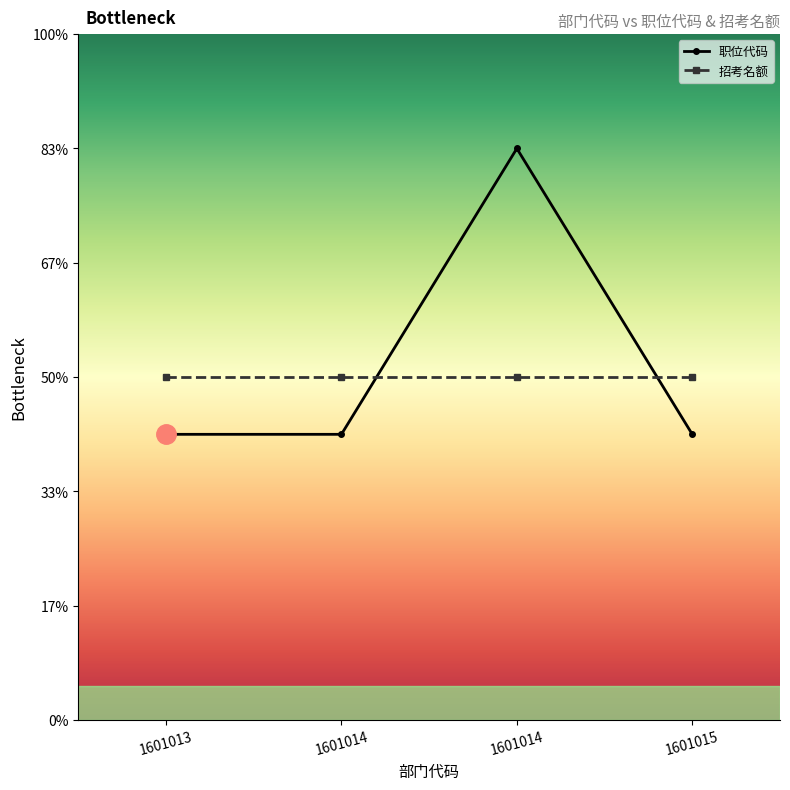

What are all the series names shown in the legend?

职位代码, 招考名额